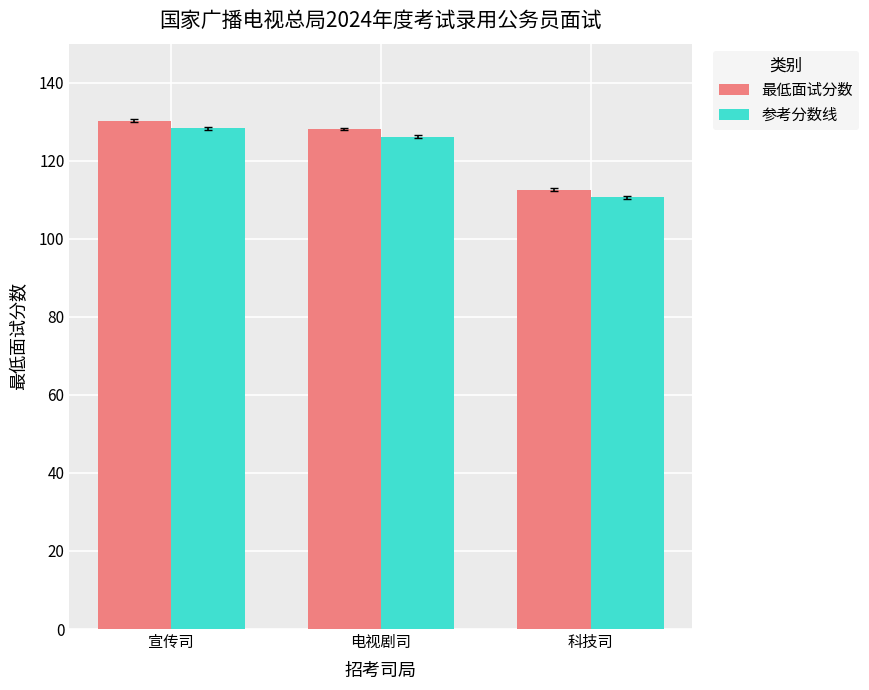

Does the chart contain any negative values?

No